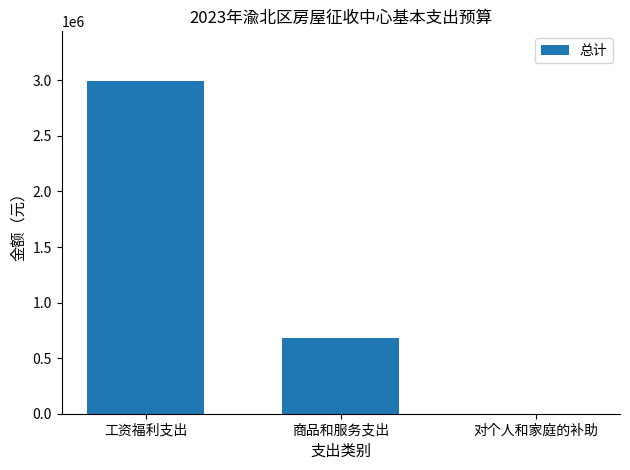

What is the maximum value shown in the chart?

2992233.9